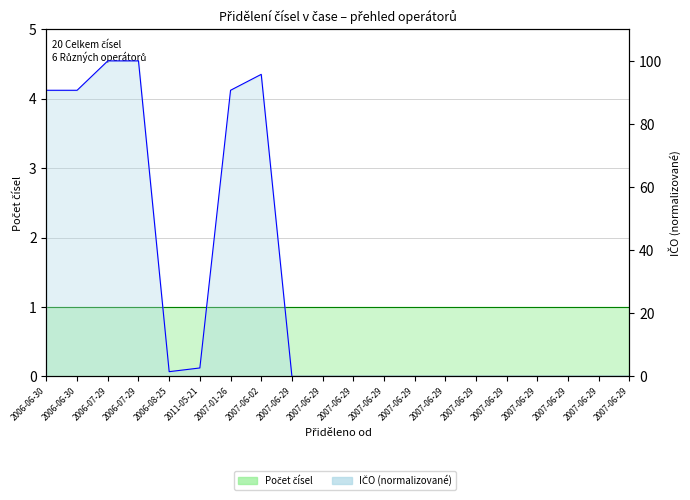

List the labels in order of value, smallest first.

2007-06-29, 2007-06-29, 2007-06-29, 2007-06-29, 2007-06-29, 2007-06-29, 2007-06-29, 2007-06-29, 2007-06-29, 2007-06-29, 2007-06-29, 2007-06-29, 2006-08-25, 2011-05-21, 2006-06-30, 2006-06-30, 2007-01-26, 2007-06-02, 2006-07-29, 2006-07-29